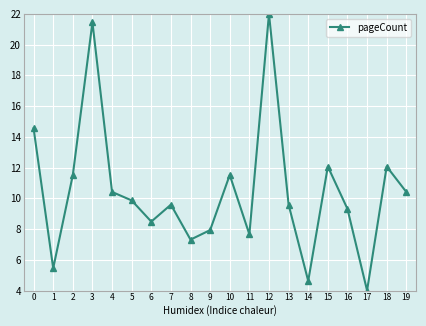

The chart shows a value of 2.4 at 1. True or false?

False